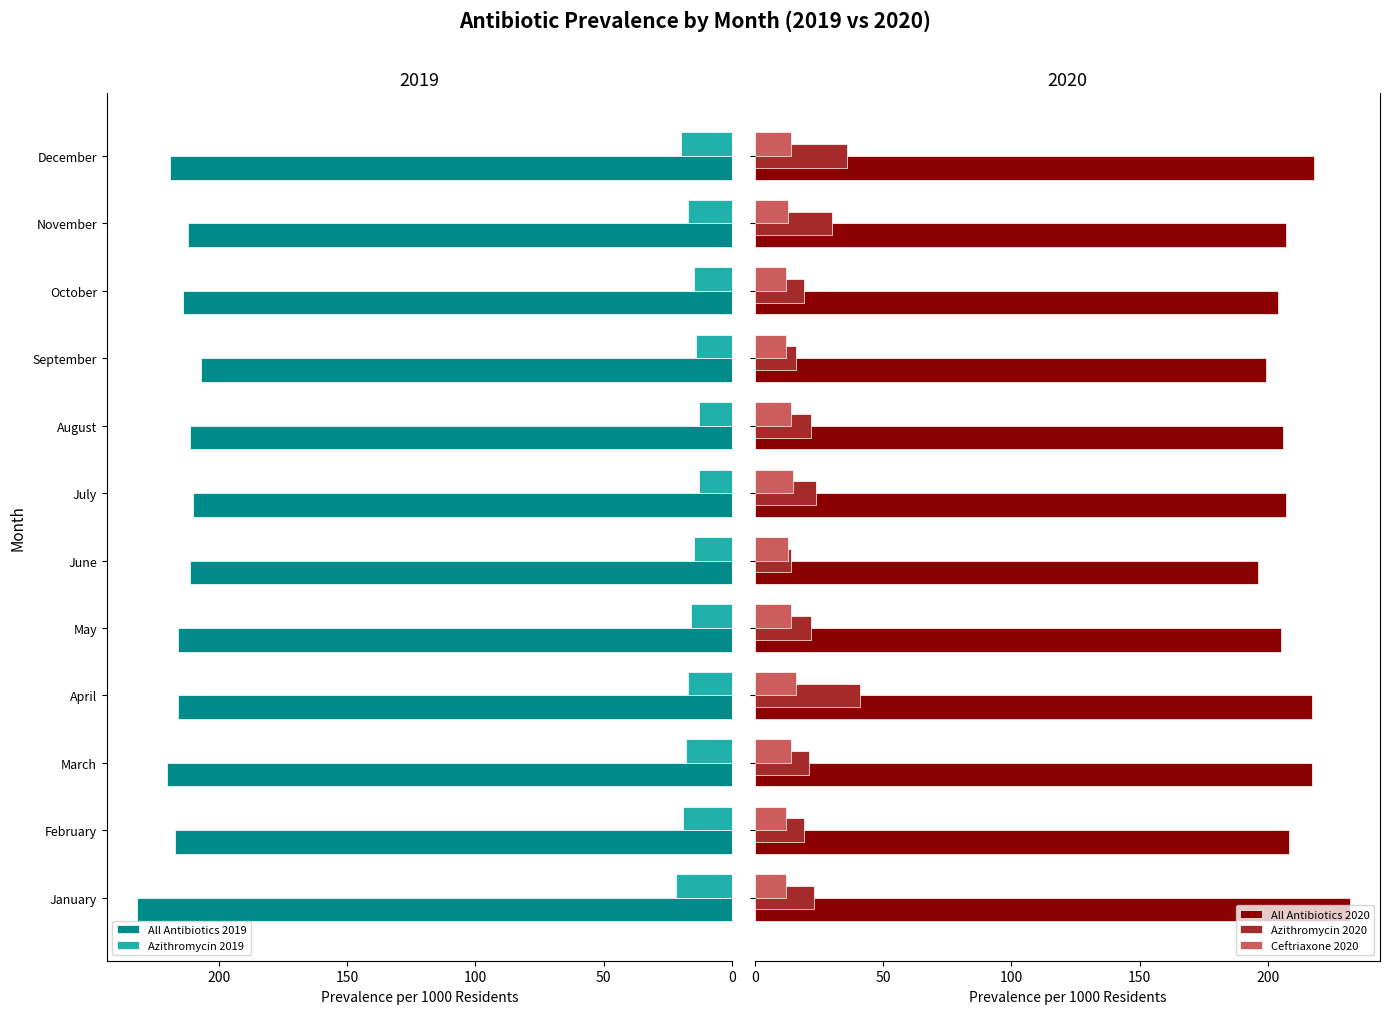

How many bars are there in total?

60